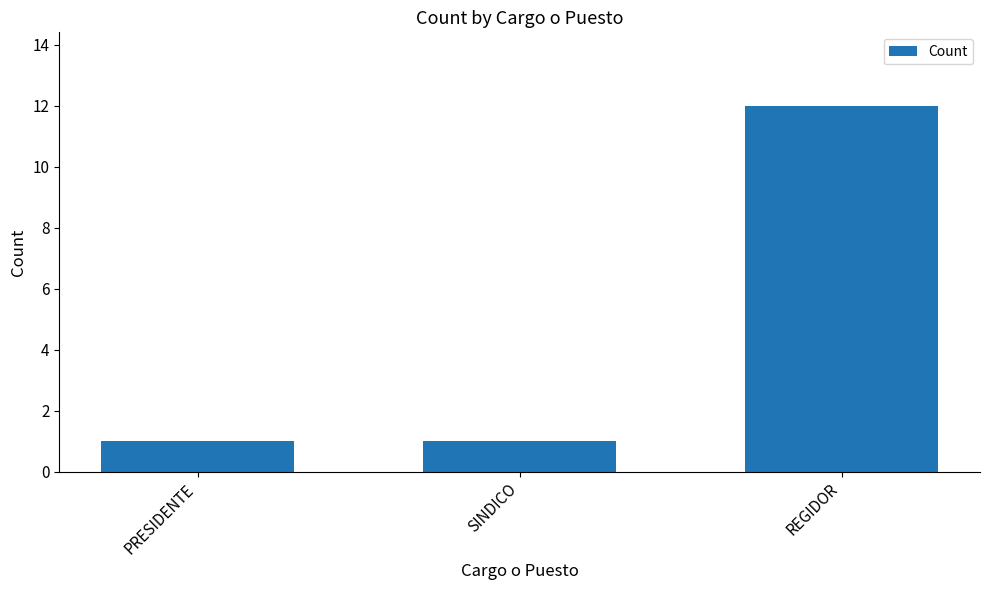

The value at SINDICO is 1. True or false?

True